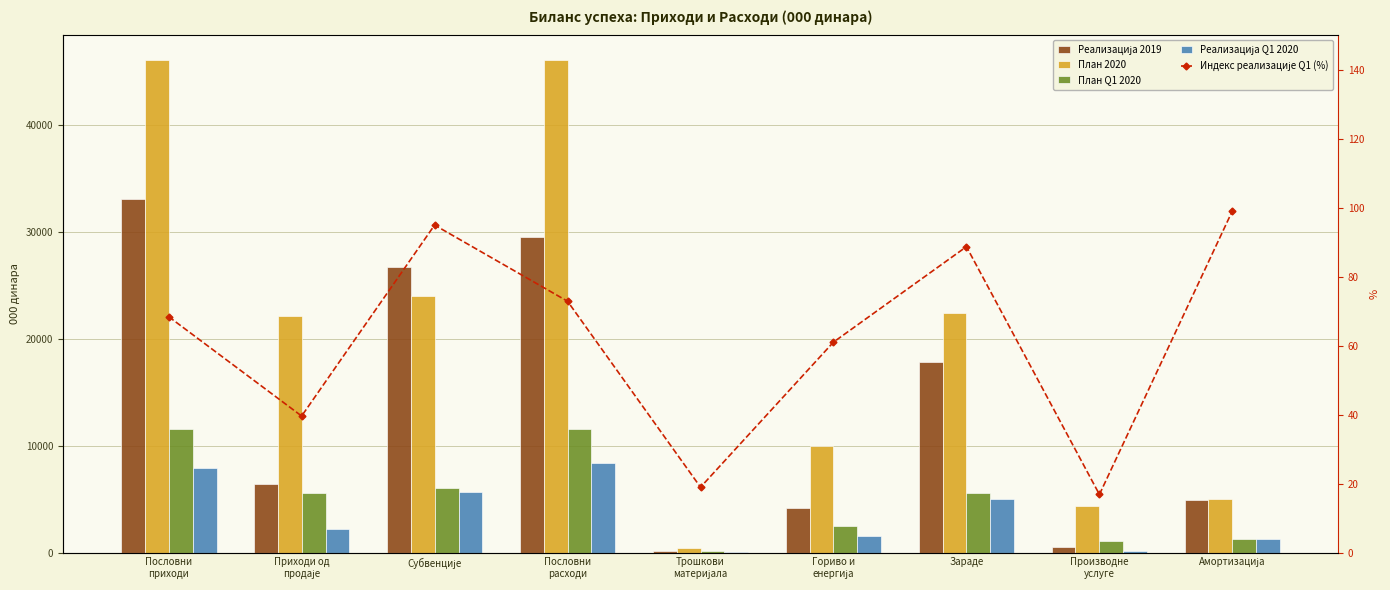

At Субвенције, list the series in order from smallest to largest.

Индекс реализације Q1 (%), Реализација Q1 2020, План Q1 2020, План 2020, Реализација 2019